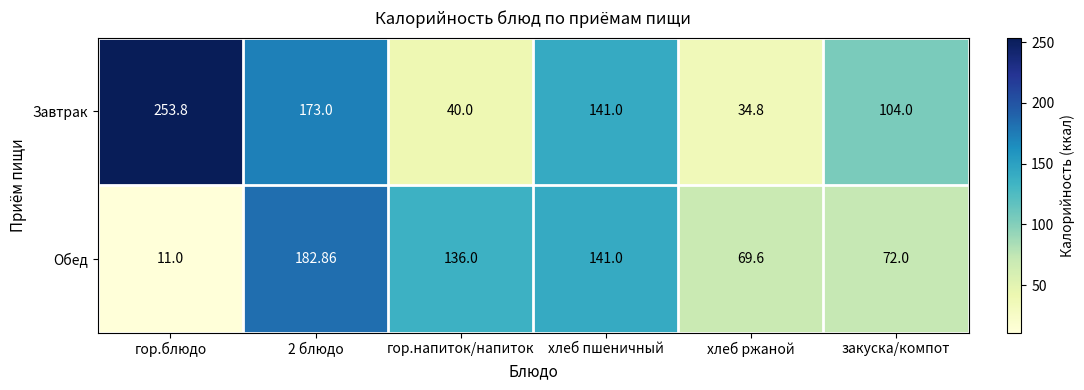

What is the minimum value shown in the chart?

11.0